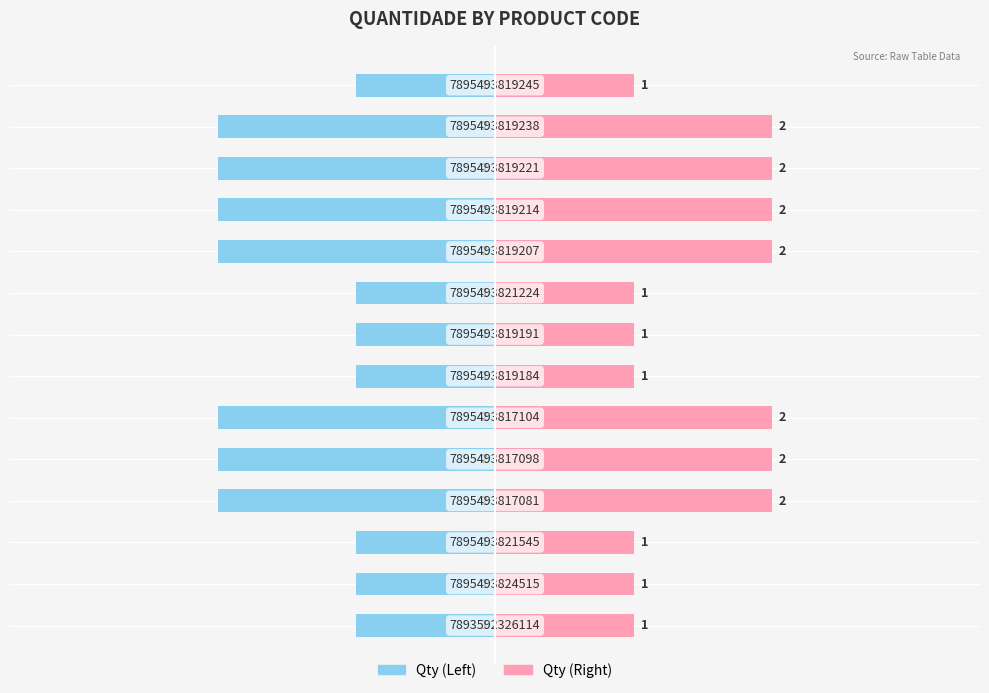

Are the bars horizontal?

Yes